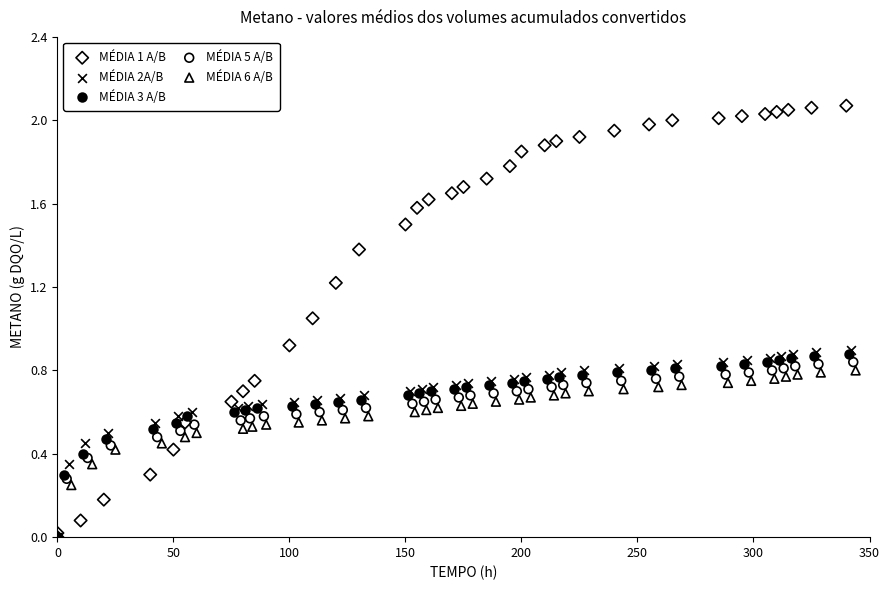

Which series has the widest spread of Y values?

MÉDIA 1 A/B